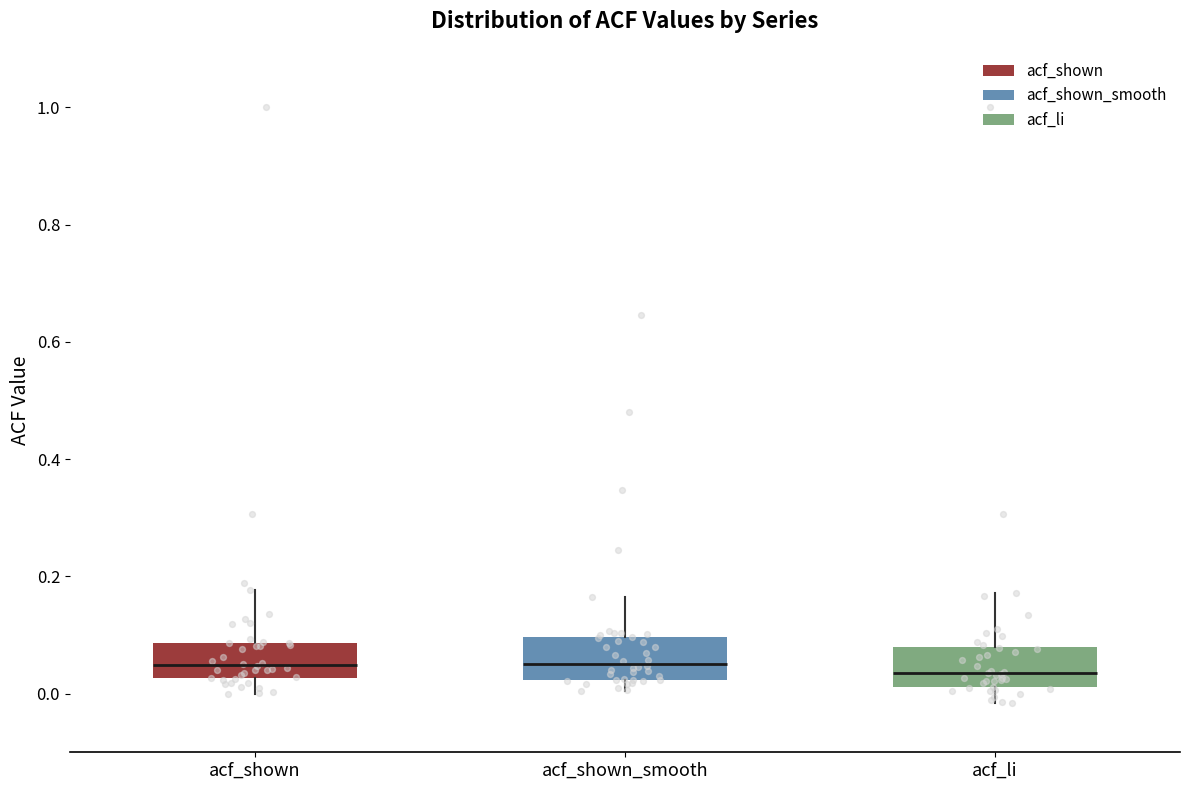

Where does the upper whisker of the box for acf_li end on the y-axis? The values are not printed on the chart, so give them approximately, as read against the axis.

0.18